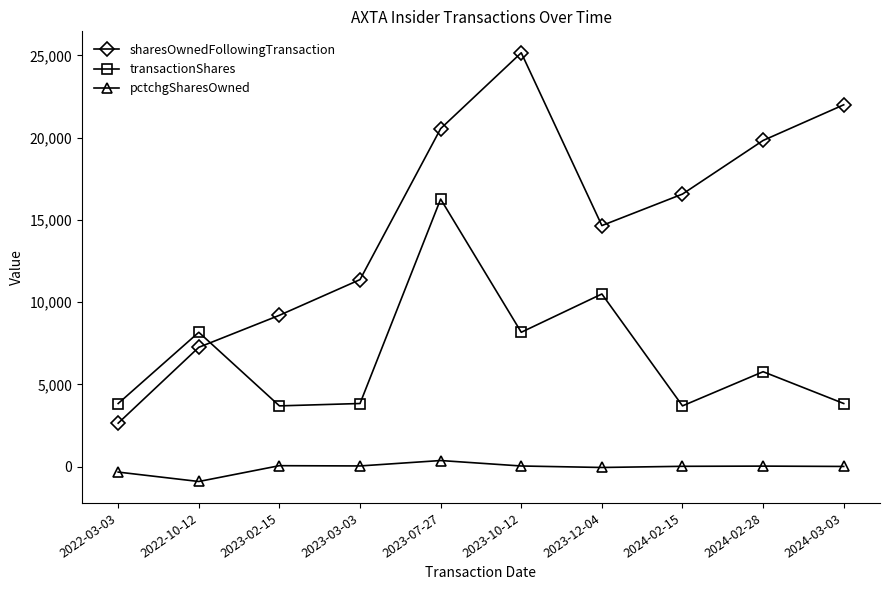

What is the sum of the sharesOwnedFollowingTransaction values at 2024-02-28 and 2024-02-15?

36397